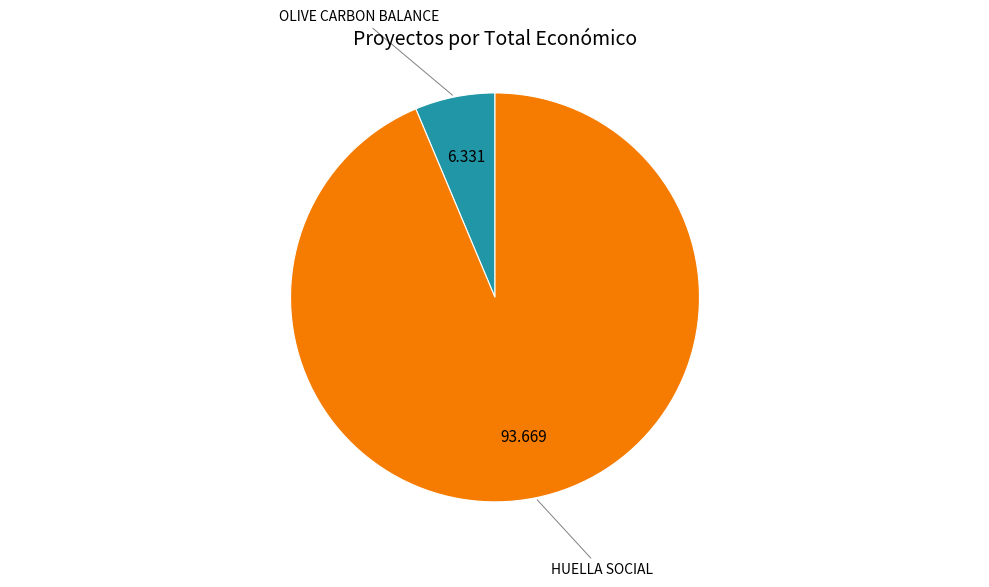

Which has a higher value, HUELLA SOCIAL or OLIVE CARBON BALANCE?

HUELLA SOCIAL